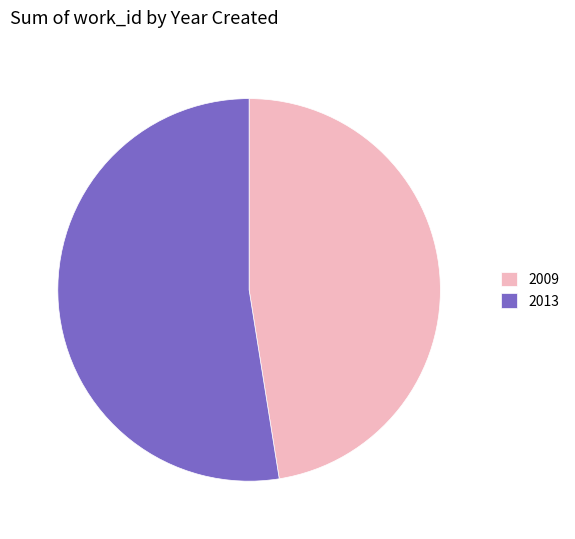

Which category has the biggest portion of the pie?

2013